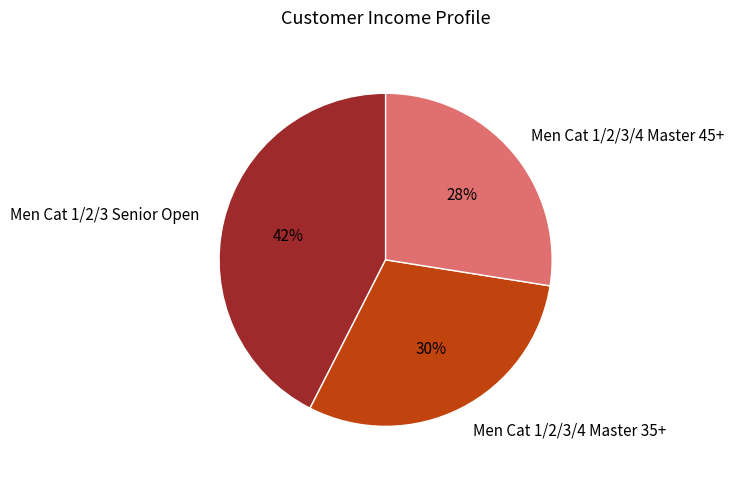

Rank the categories by value from highest to lowest.

Men Cat 1/2/3 Senior Open, Men Cat 1/2/3/4 Master 35+, Men Cat 1/2/3/4 Master 45+